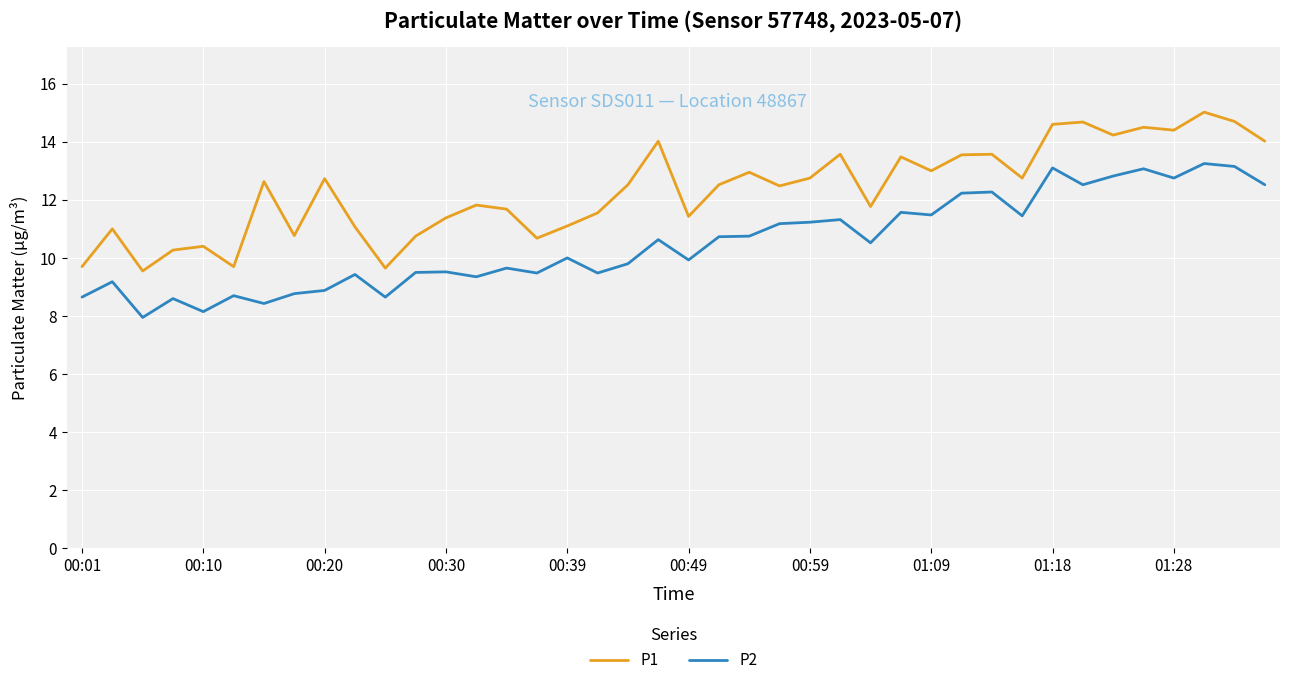

True or false: P2 and P1 intersect in this chart.

False